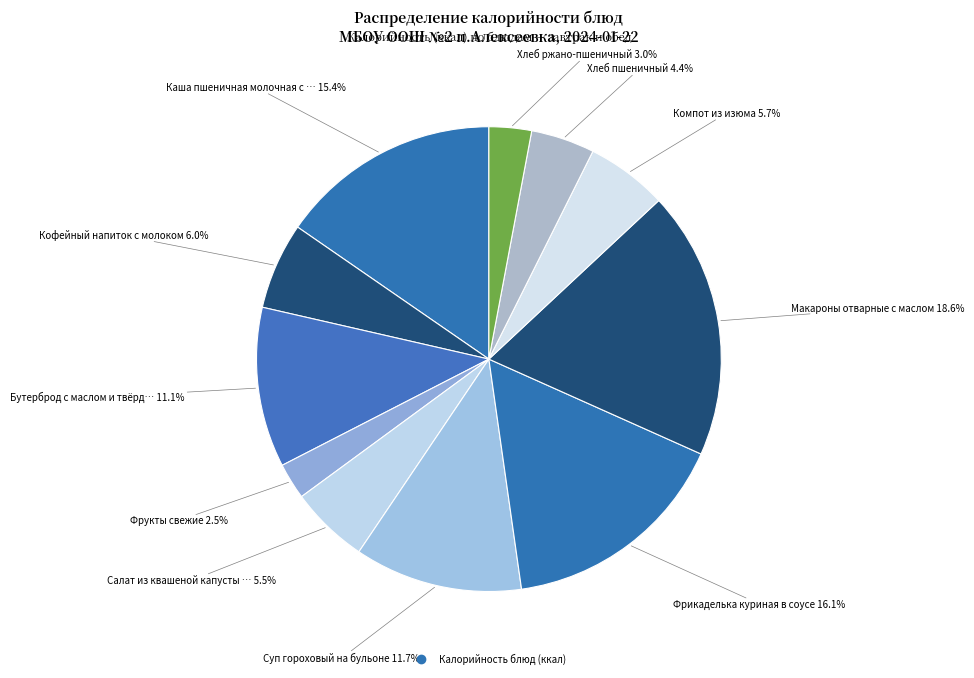

Count the number of slices in the pie.

11